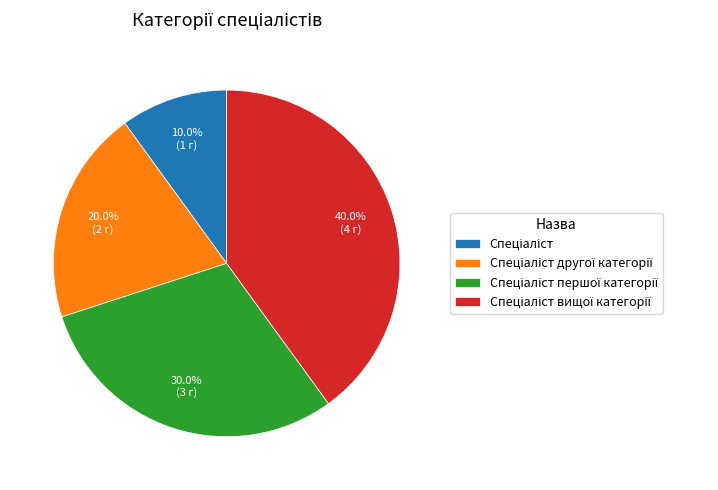

Is there a majority slice in this chart?

No